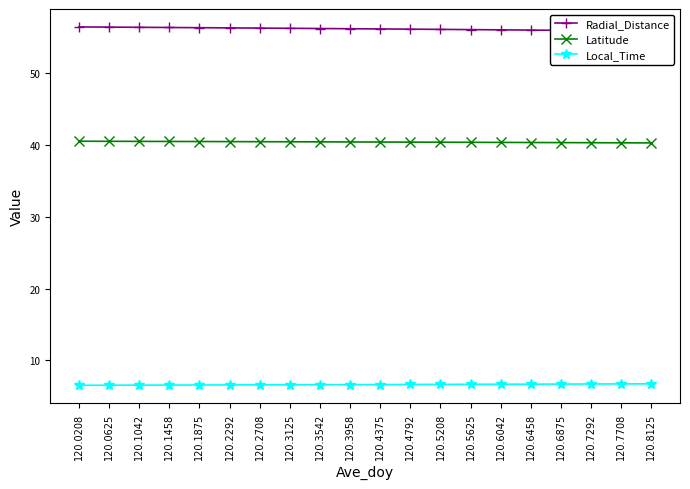

True or false: Local_Time and Radial_Distance cross at least once.

False